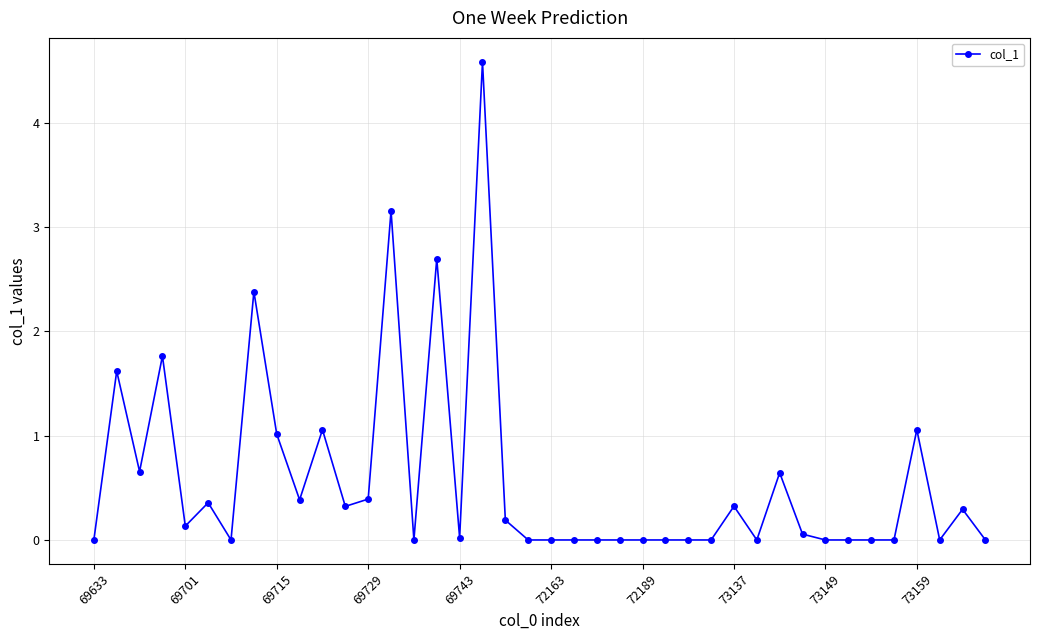

Does the chart have visible grid lines?

Yes